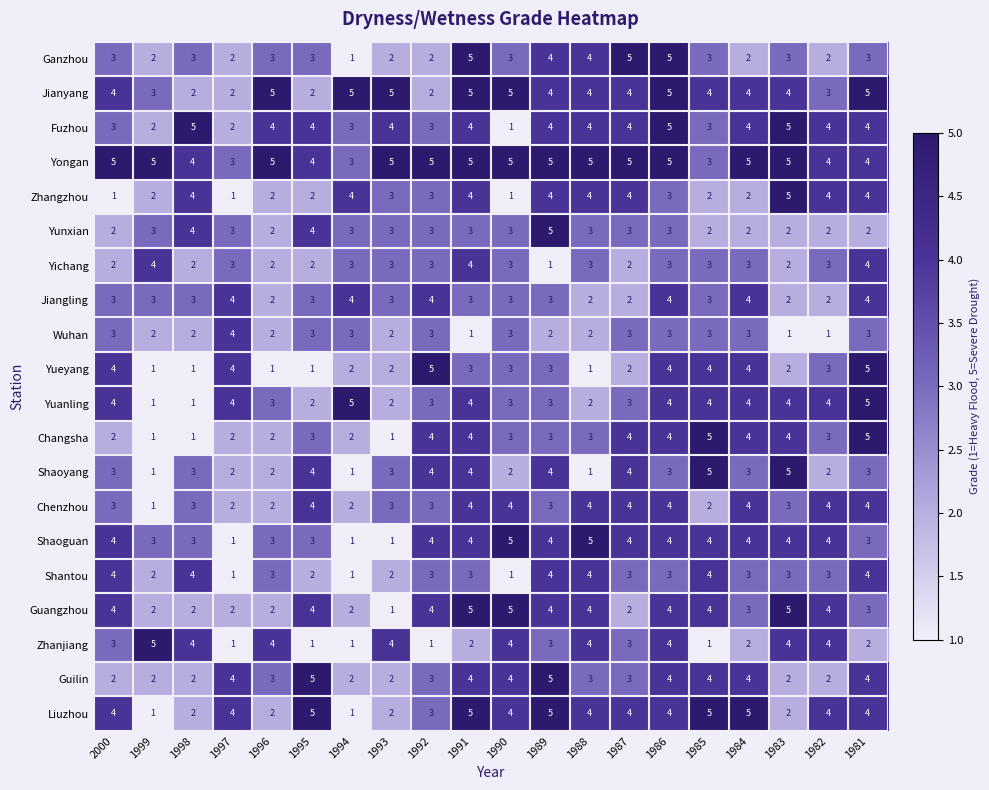

What is the greatest value displayed?

5